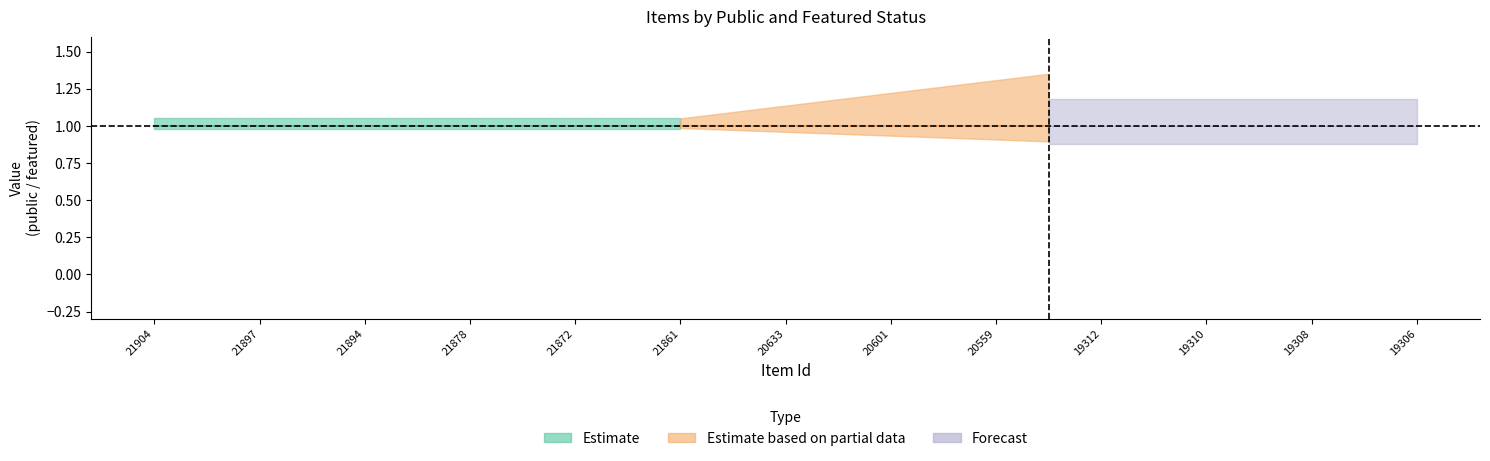

What is the total value across all series at 21878?

1